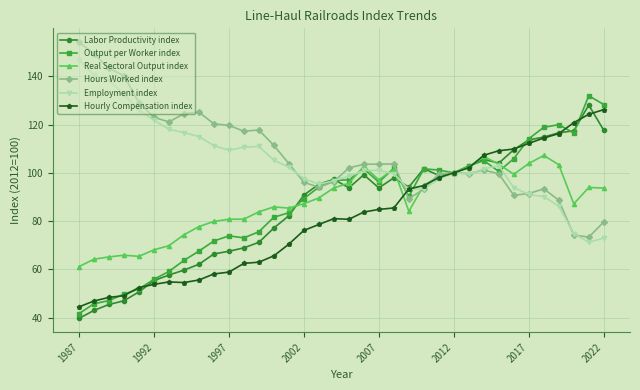

What is the value of the Employment index point at the 6th from the left?

121.9